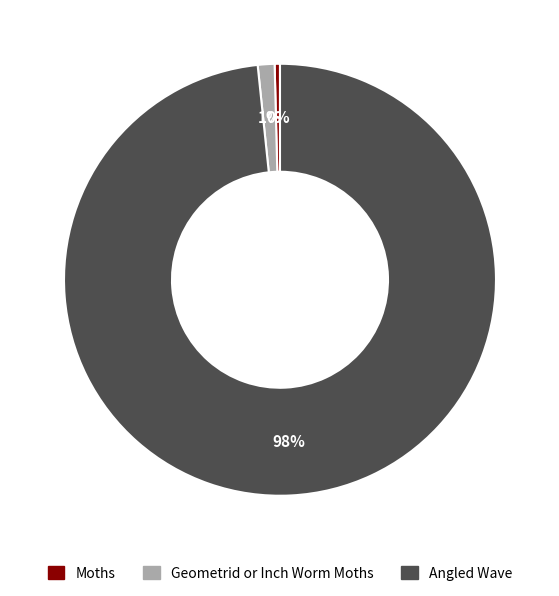

Do Moths and Angled Wave together represent more than half of the pie?

Yes